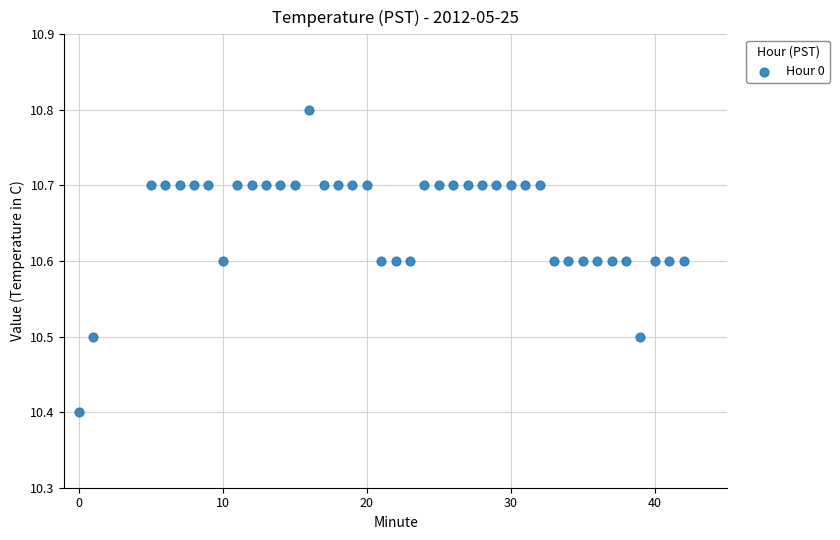

What Y value in the scatter plot is closest to 10?

10.4